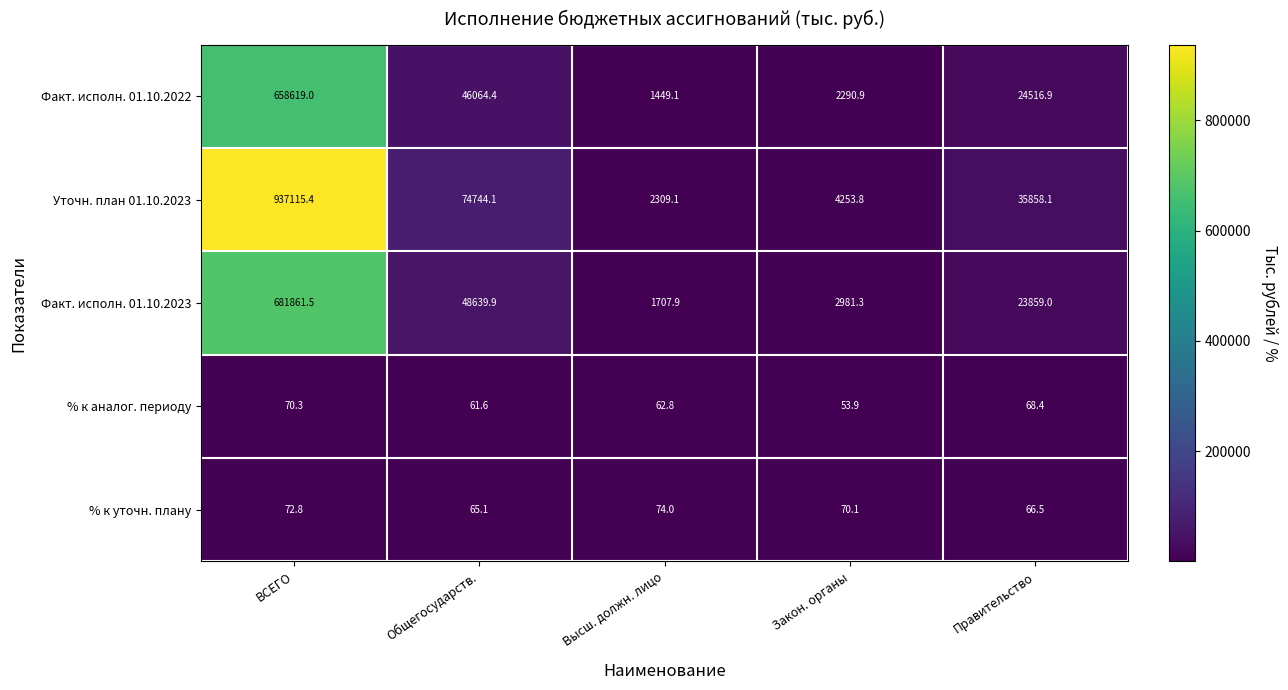

The value of Уточн. план 01.10.2023 at Закон. органы is 1557.8. True or false?

False